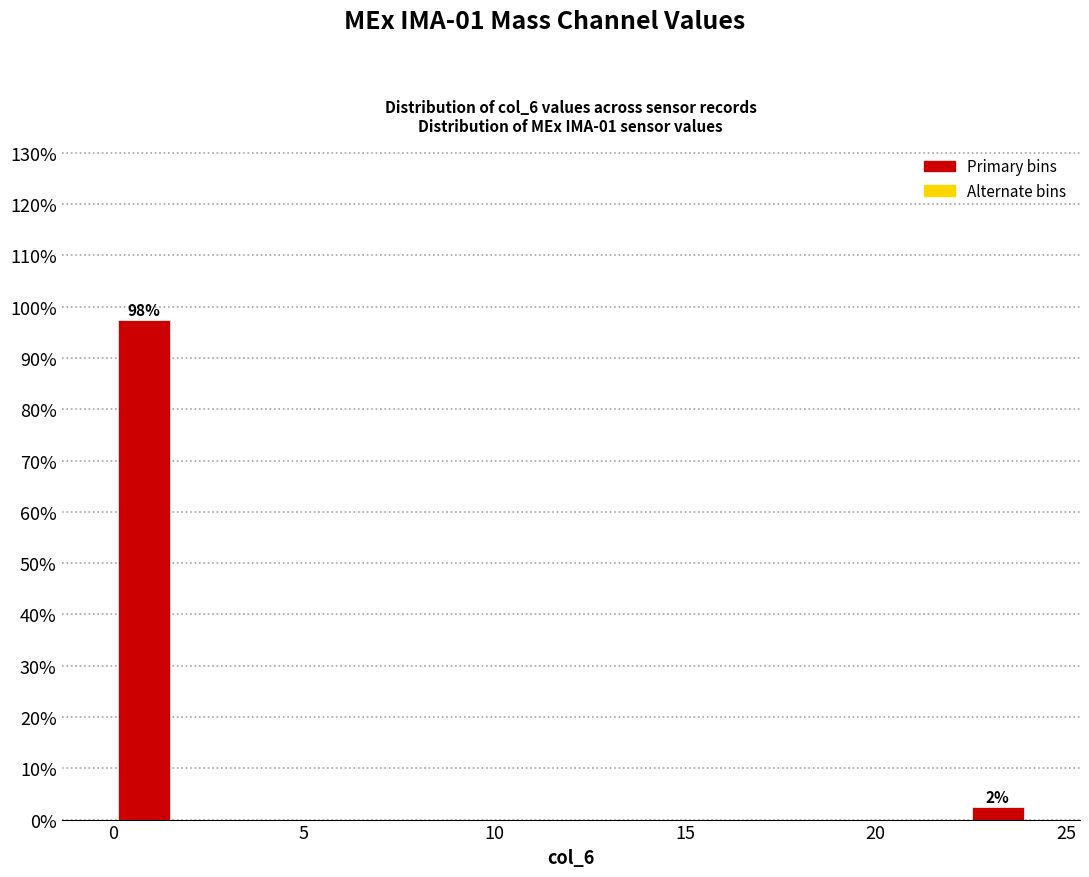

Around what value on the x-axis is the tallest bar? Give the approximate position of its centre, as read against the axis.

1.0